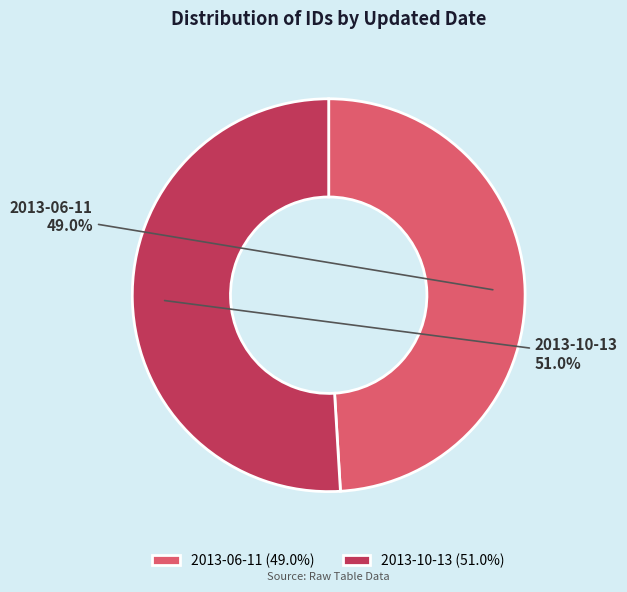

Rank the categories by value from highest to lowest.

2013-10-13, 2013-06-11